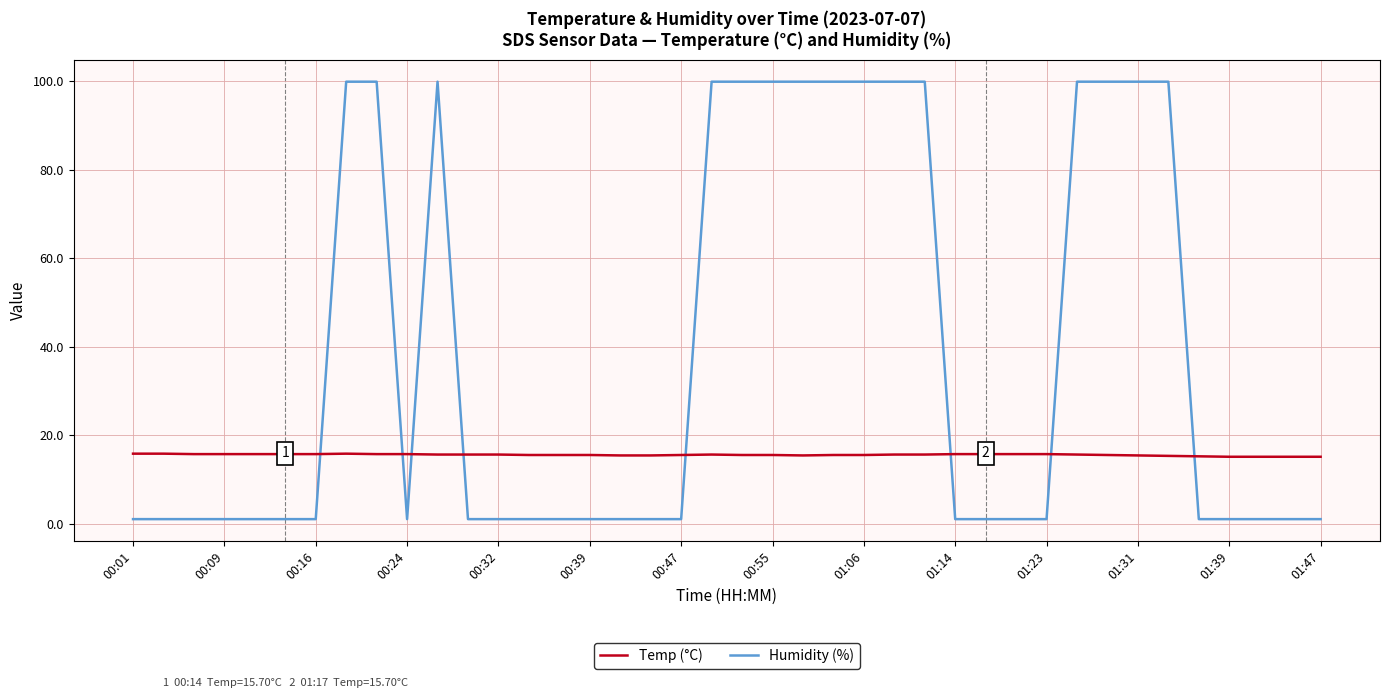

Which series has the largest total across all categories?

Humidity (%)